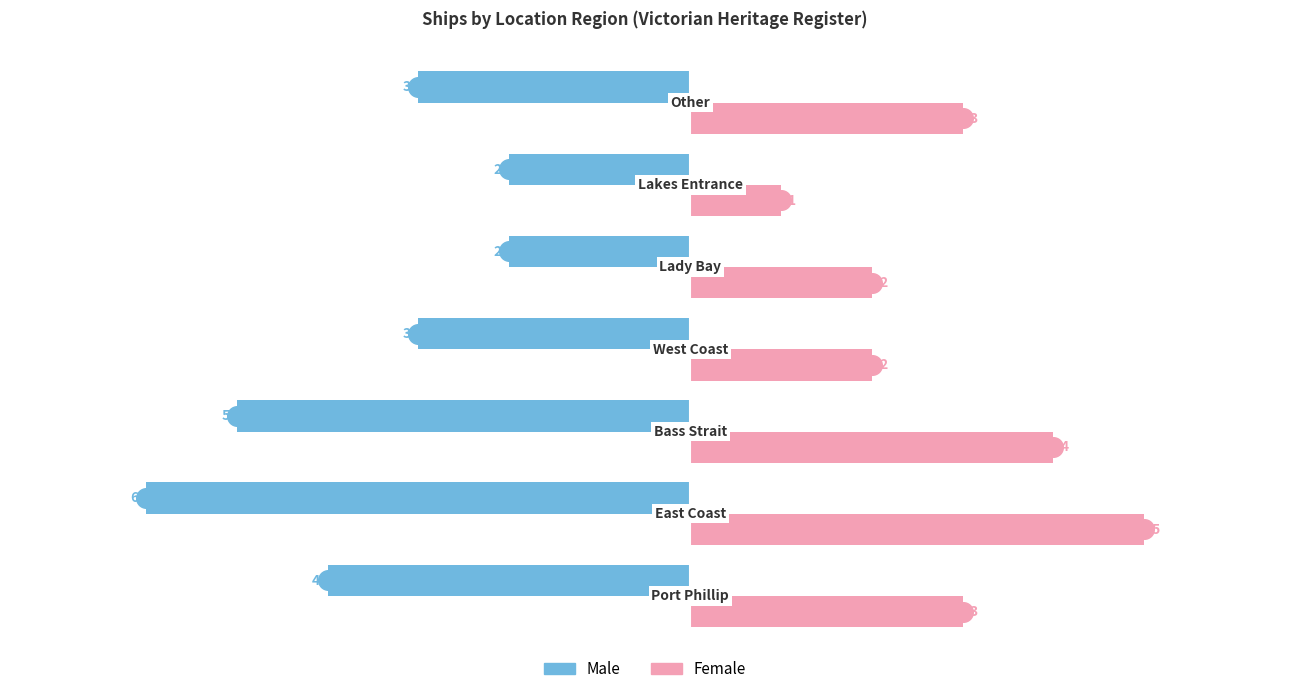

Is the value of Male at 0 greater than the value of Female at 0?

No